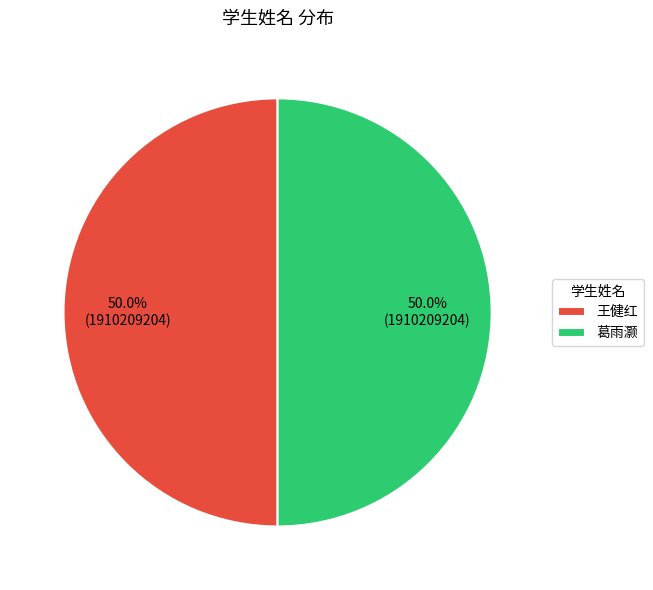

What is the ratio of the value at 葛雨灏 to the value at 王健红?

1.0